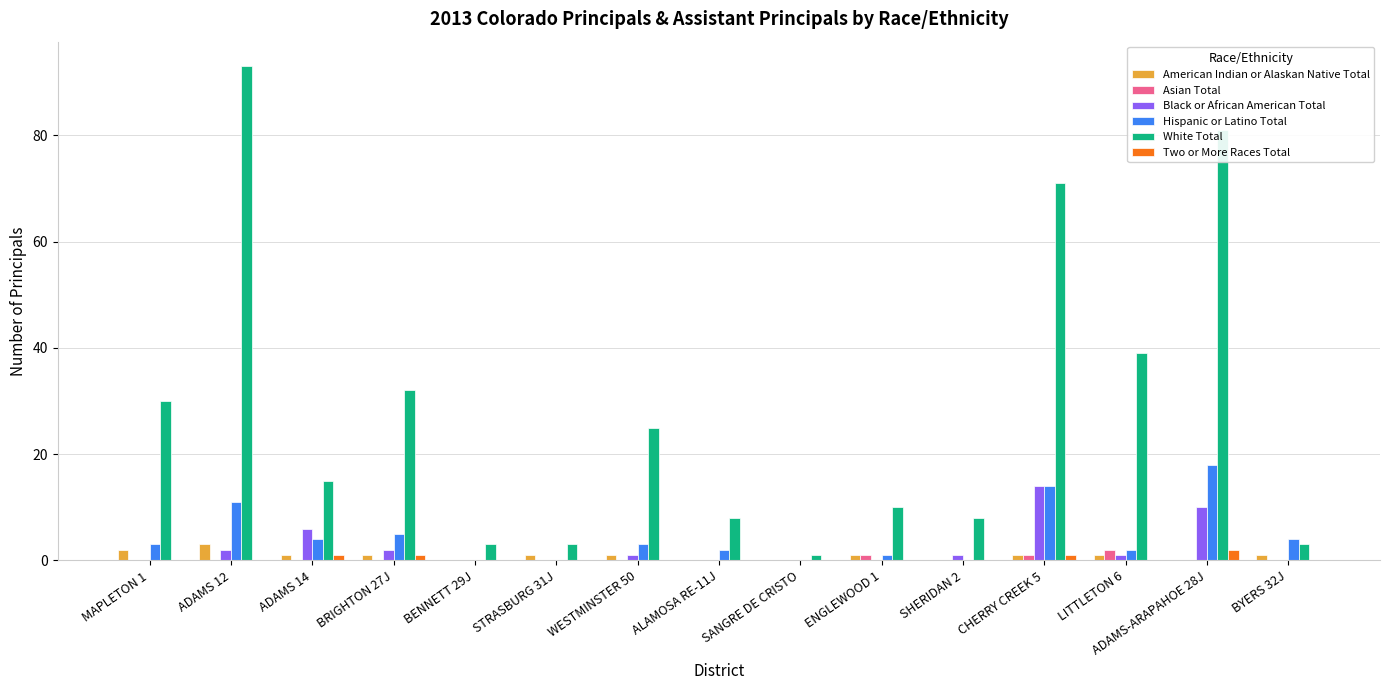

Which series has the largest total across all categories?

White Total